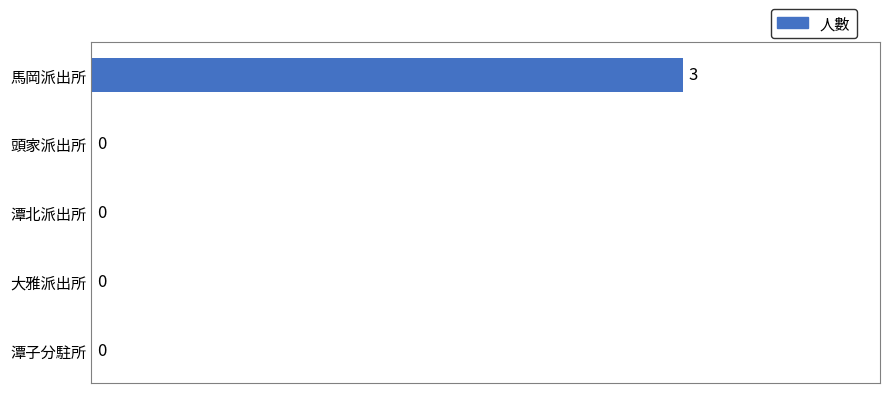

How many values are between 0 and 1?

4